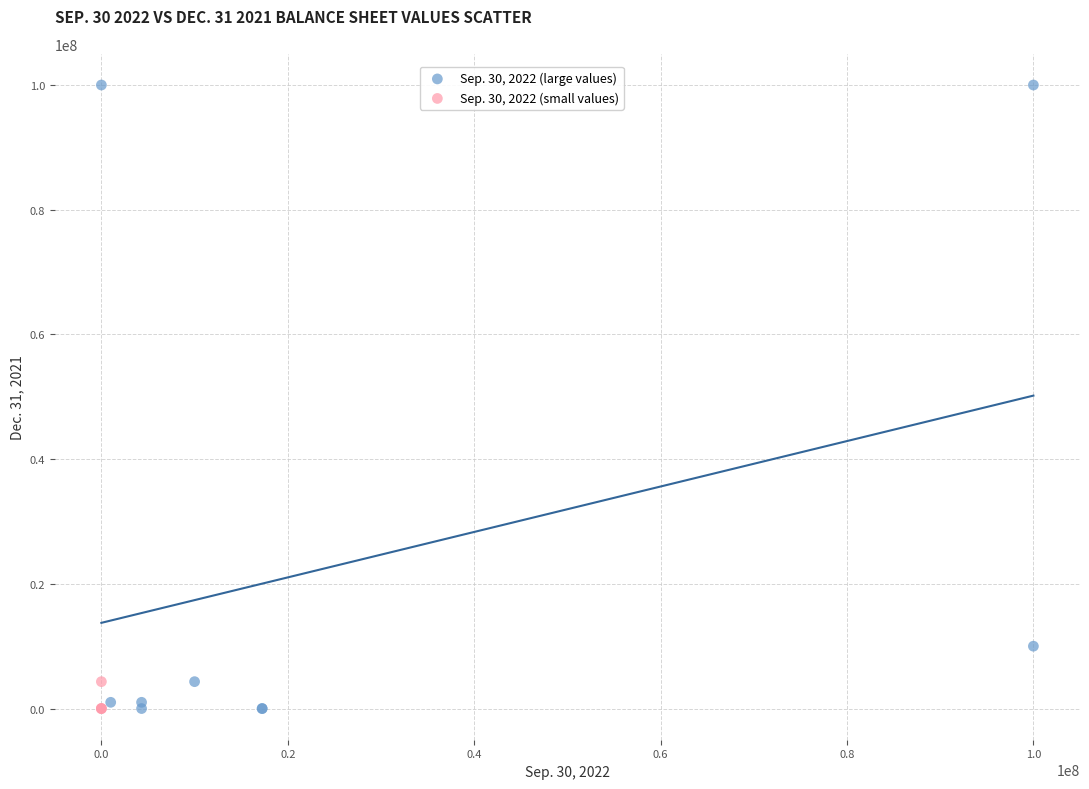

Which series has the widest spread of Y values?

Sep. 30, 2022 (large values)